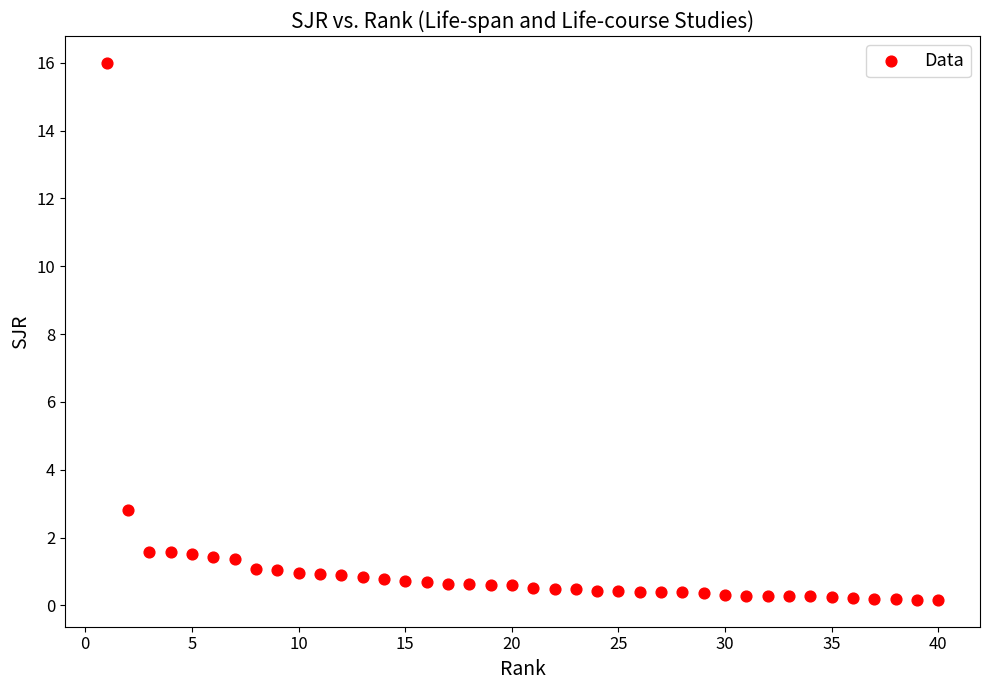

What is the range of X values (max minus min)?

39.0